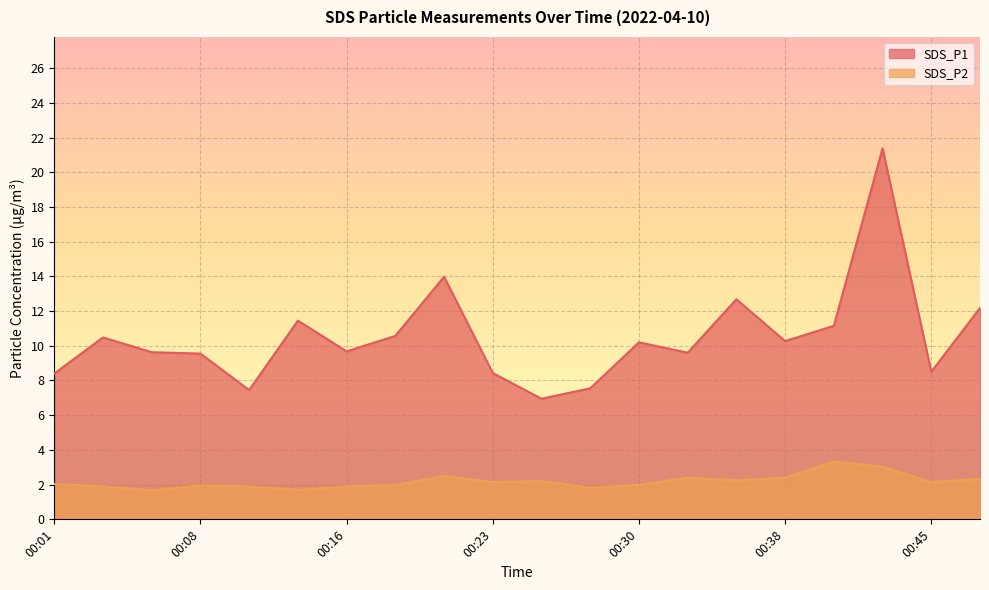

How many values in the SDS_P1 series are below 10?

10